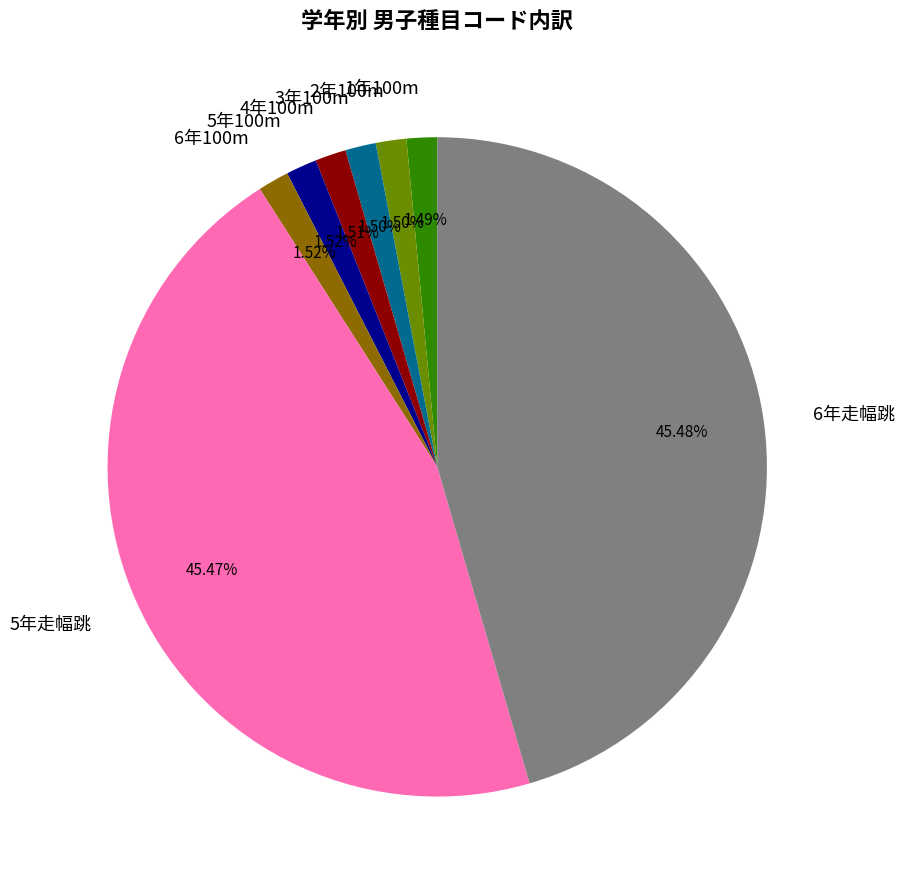

How many segments does this pie chart have?

8